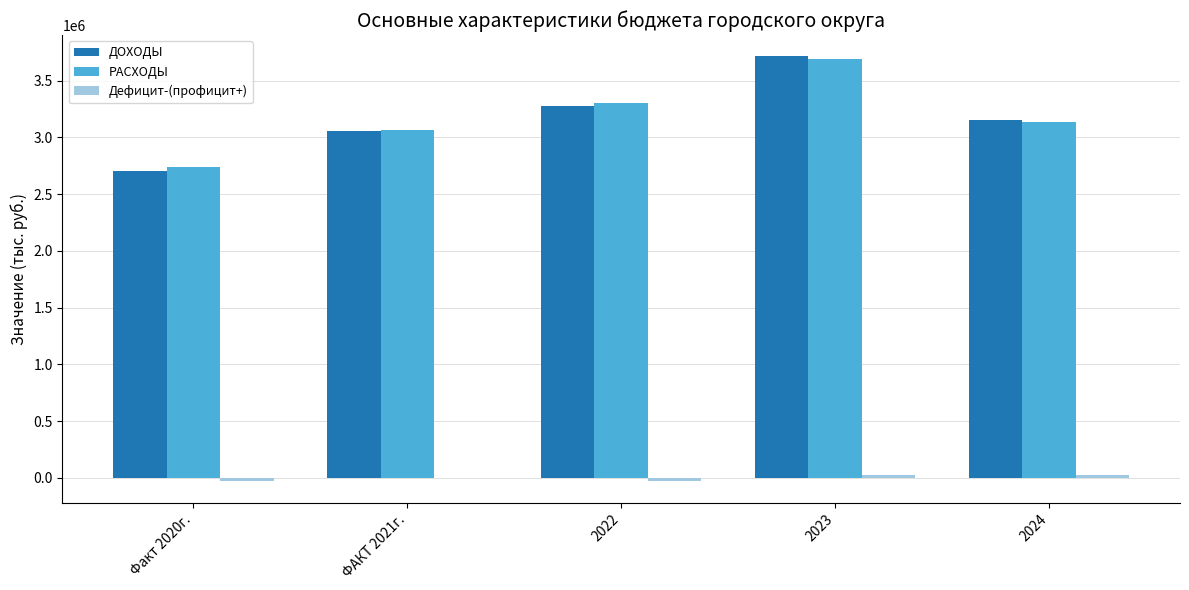

At which category is the sum across all series the highest?

2023